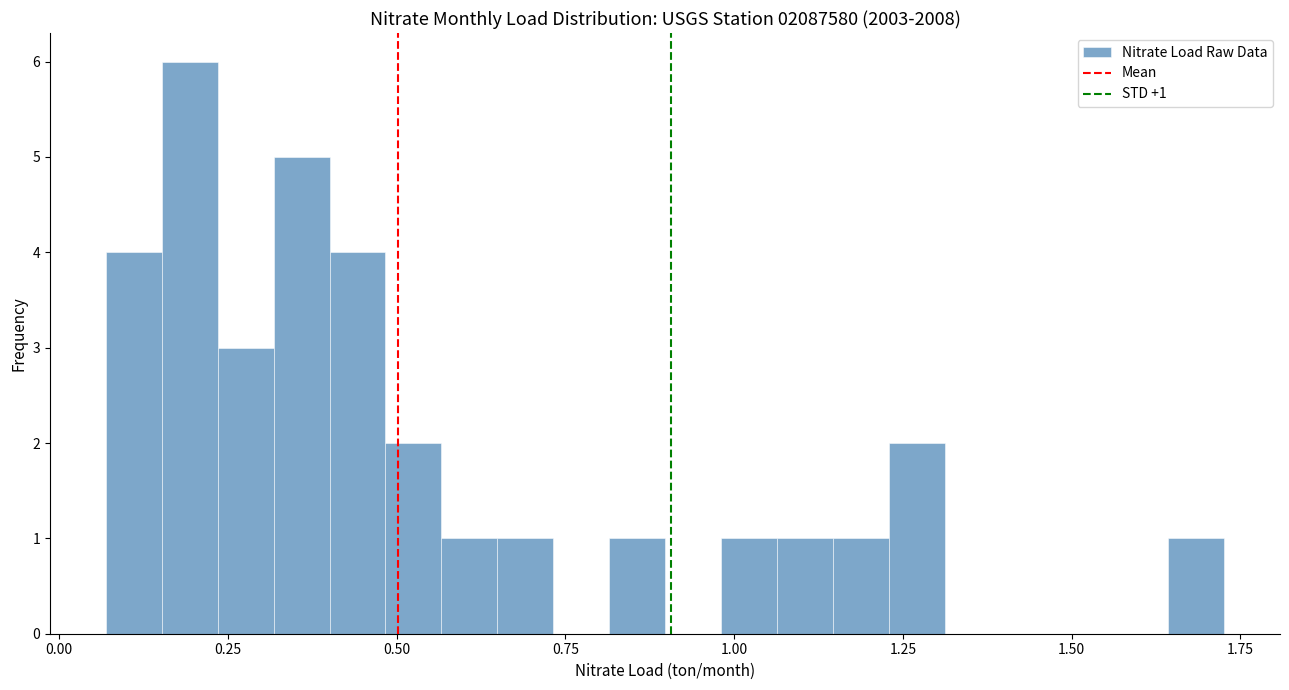

Around what value on the x-axis is the tallest bar? Give the approximate position of its centre, as read against the axis.

0.20